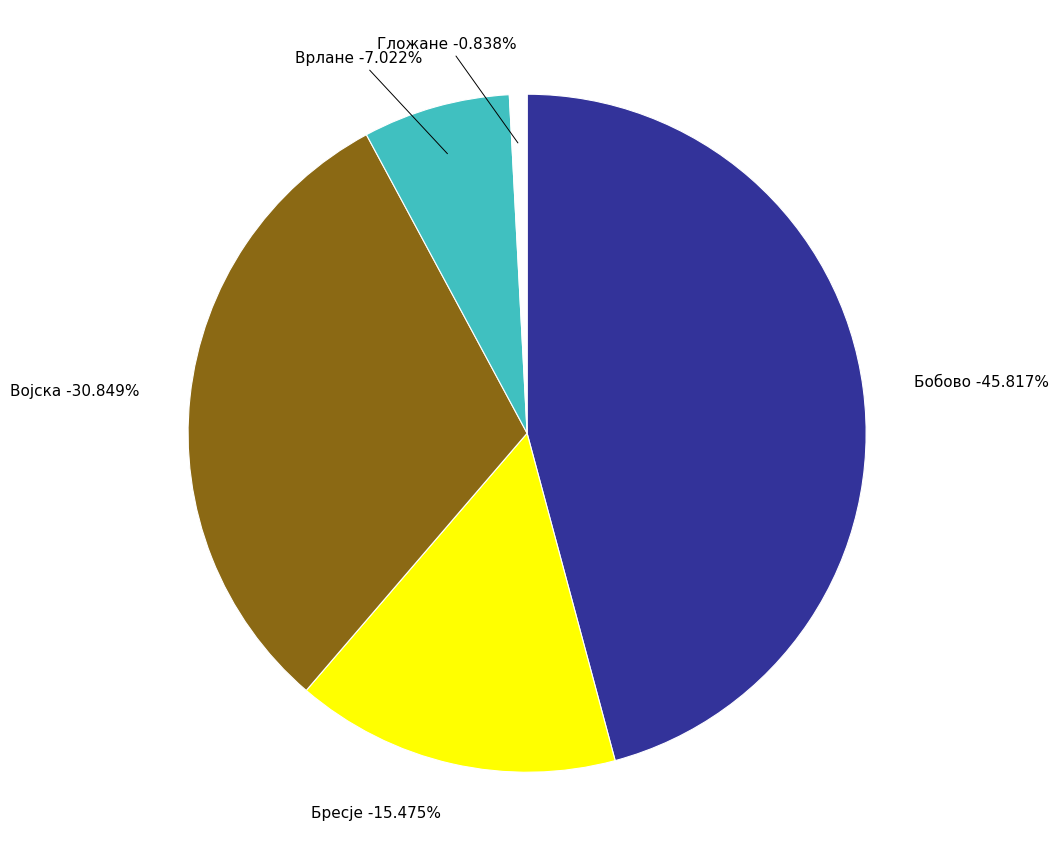

True or false: Бобово accounts for 46% of the total.

True